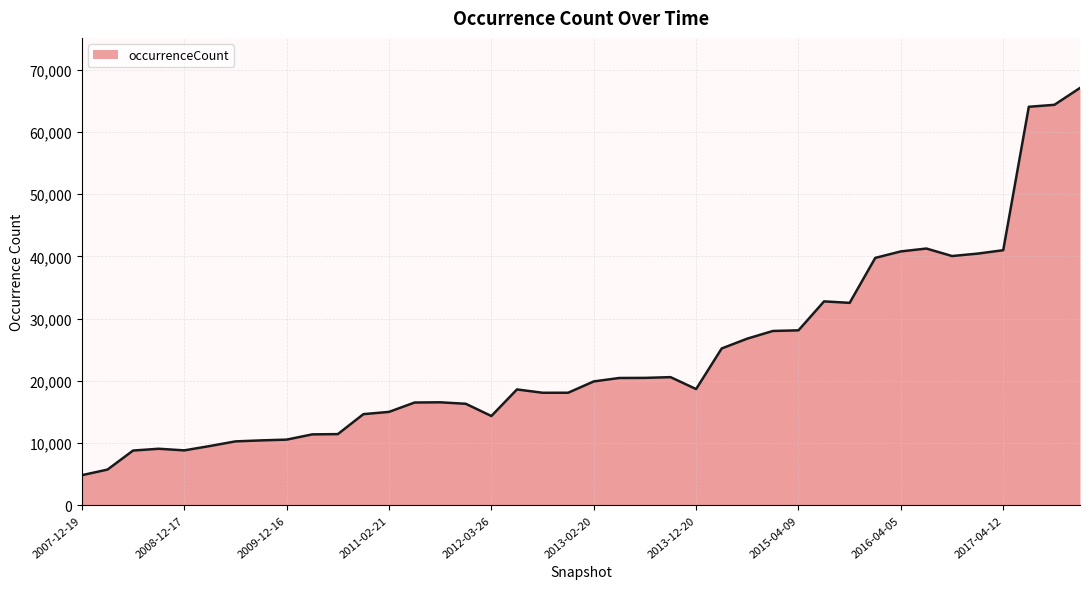

What is the greatest value displayed?

67080